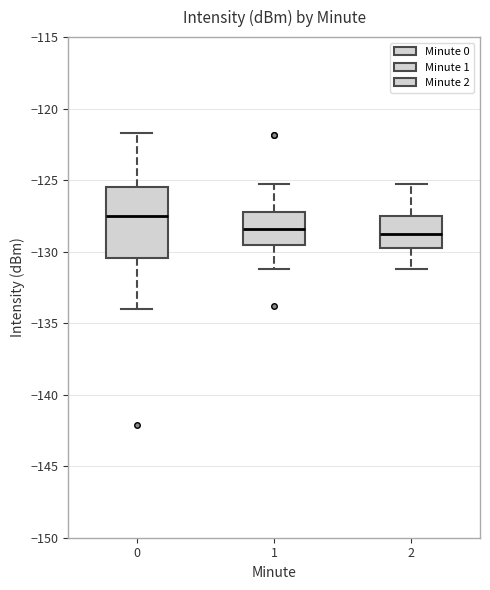

Where is the upper edge of the box at x = 1 on the y-axis? The values are not printed on the chart, so give them approximately, as read against the axis.

-127.0